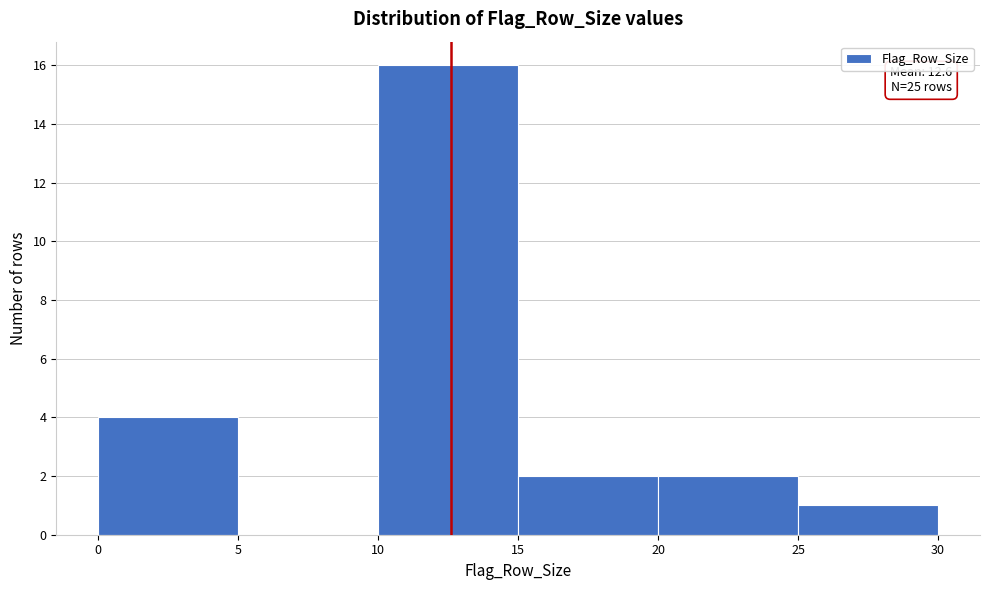

Which range on the x-axis has the tallest bar?

10 to 15